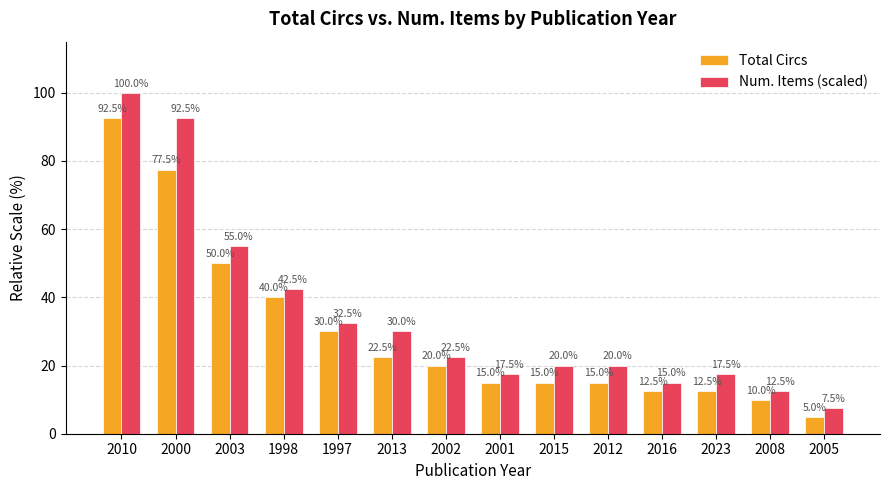

How many data points in Total Circs are less than 20?

7